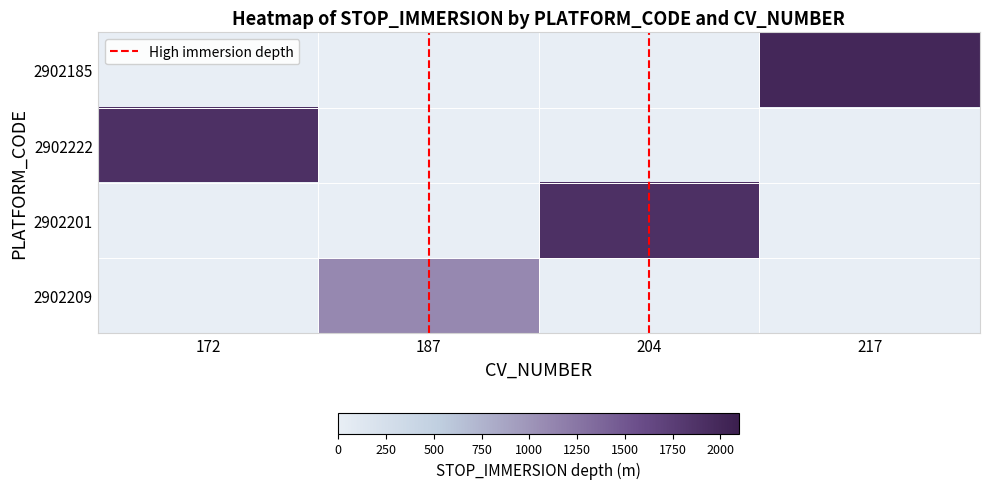

The value of 2902185 at 204 is 0.0. True or false?

True